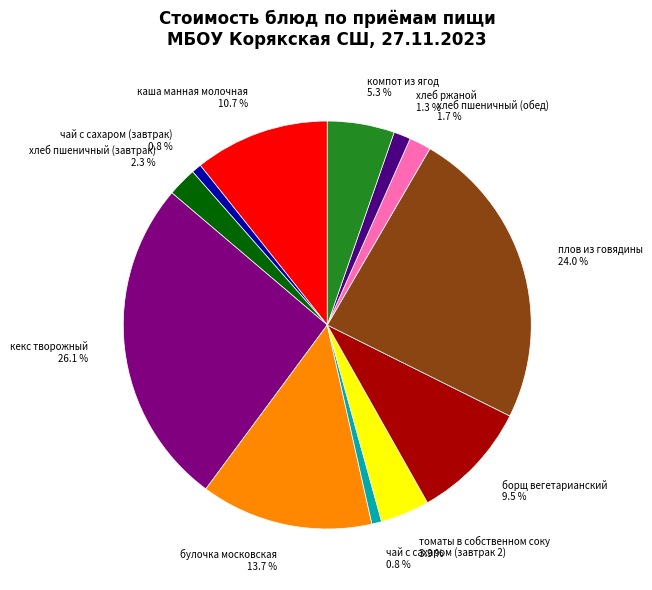

True or false: плов из говядины accounts for 31% of the total.

False